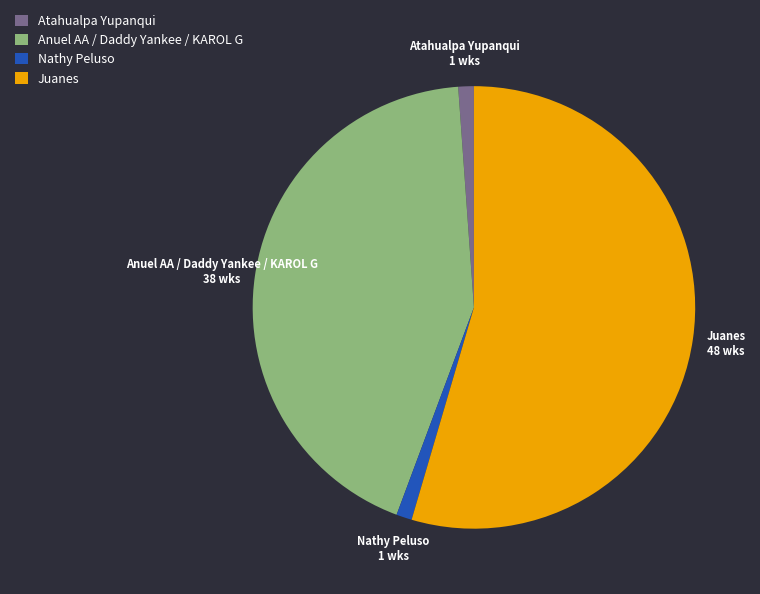

How many segments does this pie chart have?

4